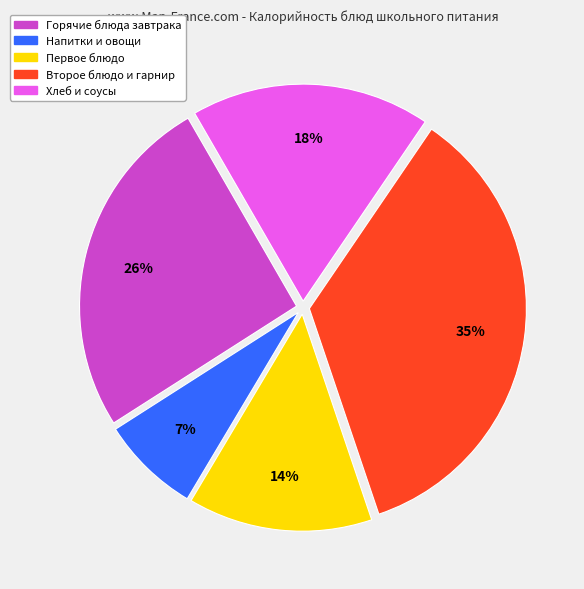

Approximately how many times larger is the value at Первое блюдо compared to Горячие блюда завтрака?

0.5